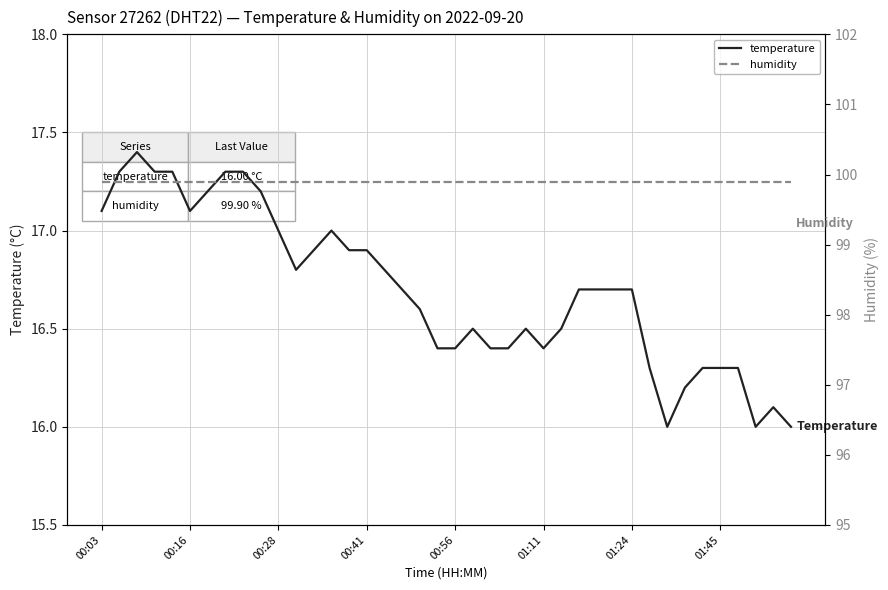

At how many categories does at least one series exceed 26?

40